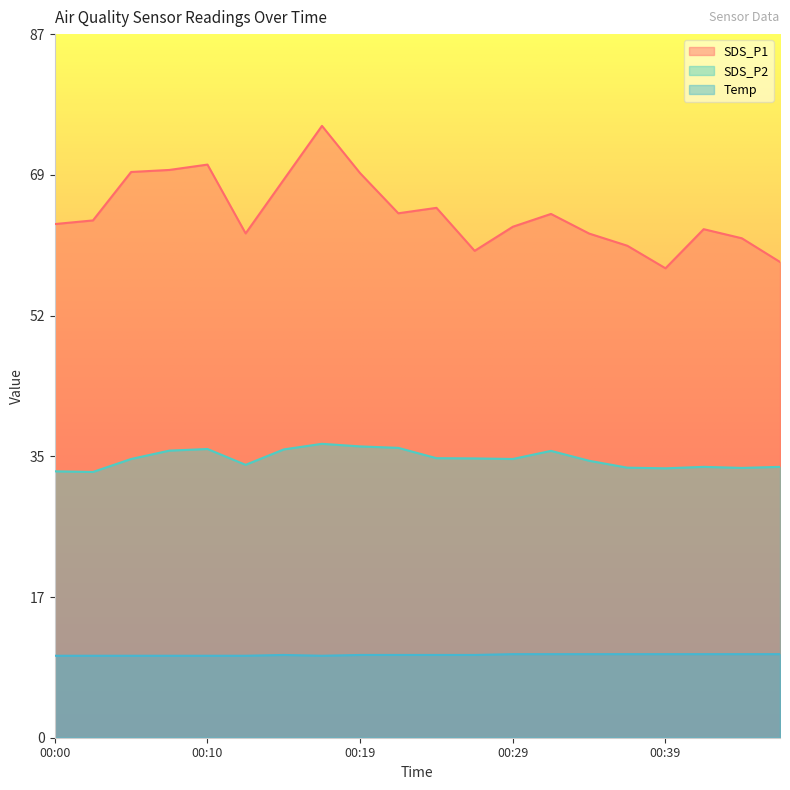

Reading right to left, extract all data points from this chart.

SDS_P1: 58.6	61.5	62.7	57.9	60.6	62.1	64.5	63.0	60.0	65.3	64.6	69.6	75.4	68.8	62.1	70.6	70.0	69.7	63.8	63.3
SDS_P2: 33.4	33.2	33.4	33.2	33.3	34.1	35.4	34.4	34.4	34.5	35.7	35.9	36.2	35.5	33.6	35.6	35.4	34.4	32.8	32.8
Temp: 10.3	10.3	10.3	10.3	10.3	10.3	10.3	10.3	10.2	10.2	10.2	10.2	10.1	10.2	10.1	10.1	10.1	10.1	10.1	10.1